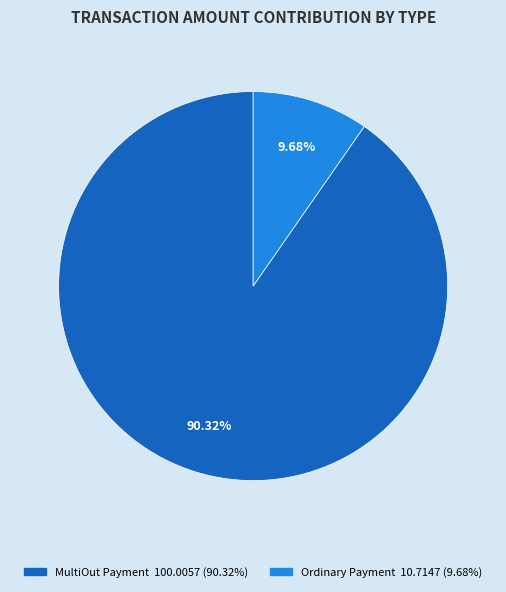

How many slices are in this pie chart?

2